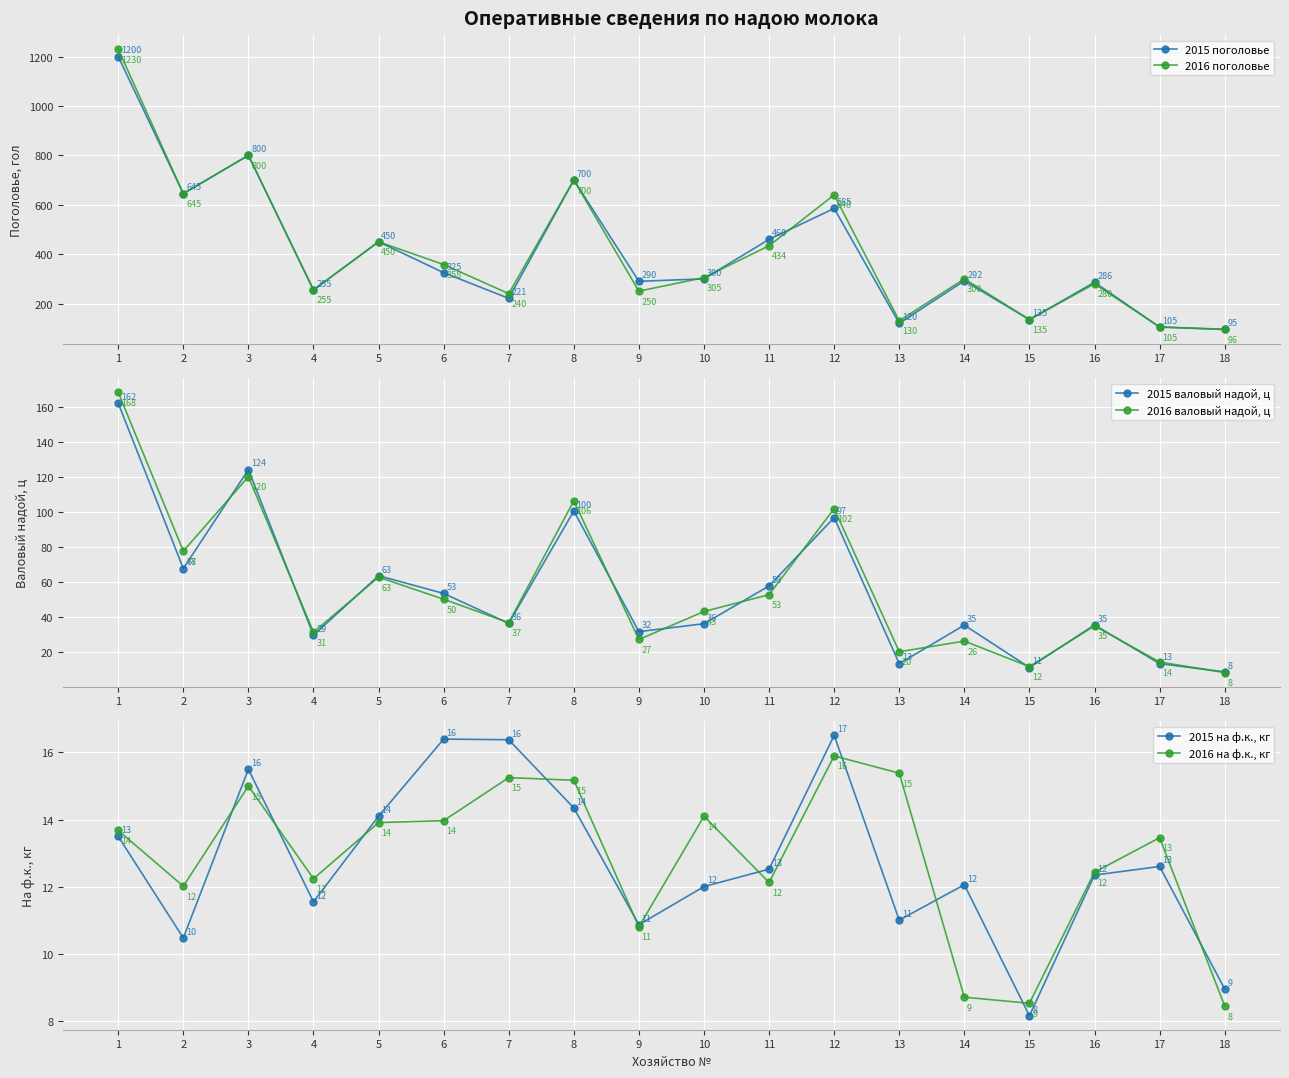

Reading left to right, transcribe all the data shown in this chart.

2015 поголовье: 1200.0	645.0	800.0	255.0	450.0	325.0	221.0	700.0	290.0	300.0	460.0	585.0	120.0	292.0	135.0	286.0	105.0	95.0
2016 поголовье: 1230.0	645.0	800.0	255.0	450.0	358.0	240.0	700.0	250.0	305.0	434.0	640.0	130.0	300.0	135.0	280.0	105.0	96.0
2015 валовый надой, ц: 162.0	67.5	124.0	29.4	63.5	53.3	36.2	100.4	31.5	36.0	57.6	96.6	13.2	35.2	11.0	35.3	13.2	8.5
2016 валовый надой, ц: 168.2	77.5	120.0	31.2	62.6	50.0	36.6	106.2	27.0	43.0	52.6	101.7	20.0	26.1	11.5	34.8	14.1	8.1
2015 на ф.к., кг: 13.5	10.5	15.5	11.5	14.1	16.4	16.4	14.3	10.9	12.0	12.5	16.5	11.0	12.1	8.1	12.3	12.6	8.9
2016 на ф.к., кг: 13.7	12.0	15.0	12.2	13.9	14.0	15.2	15.2	10.8	14.1	12.1	15.9	15.4	8.7	8.5	12.4	13.5	8.4